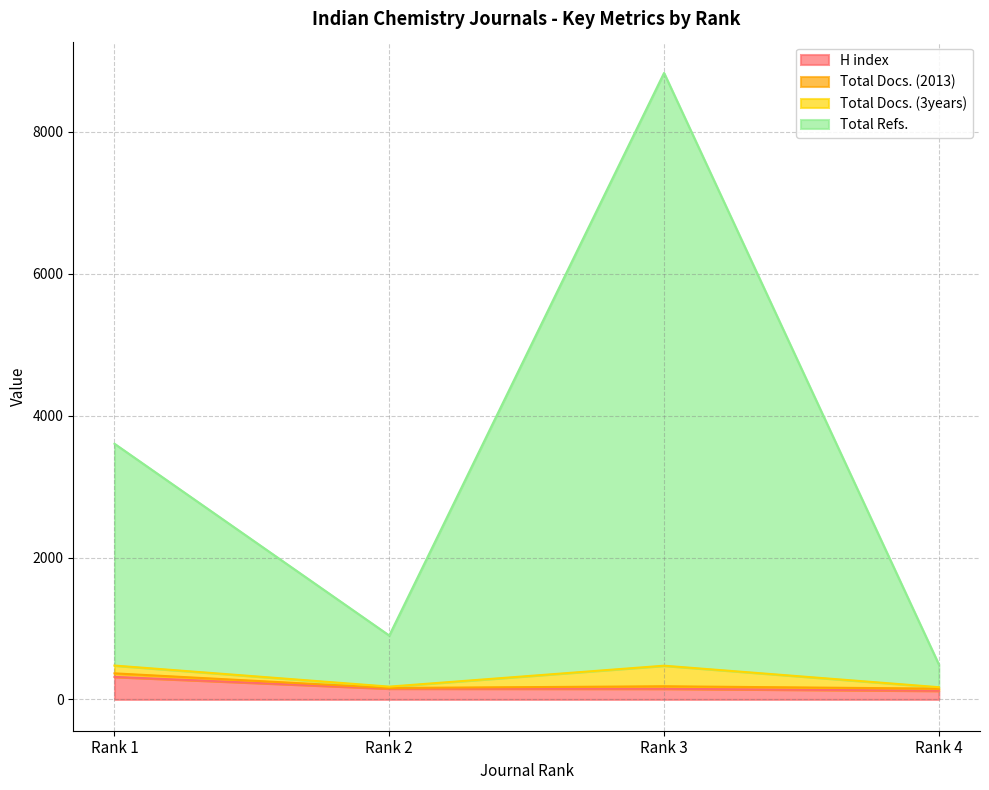

Does the chart have visible grid lines?

Yes